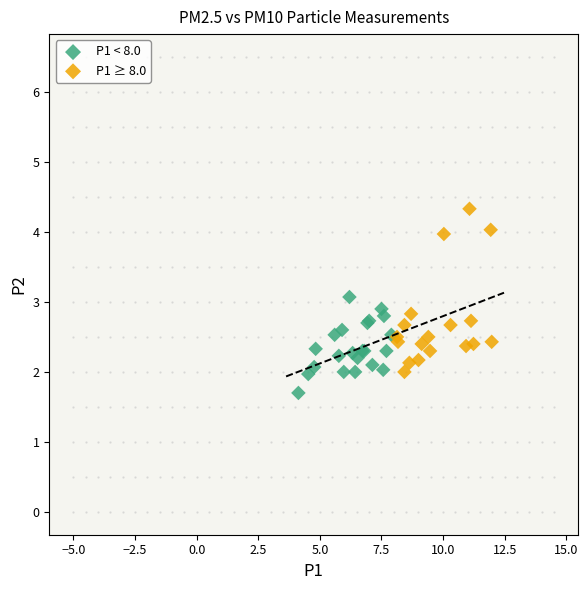

Which series reaches the maximum Y coordinate?

P1 ≥ 8.0